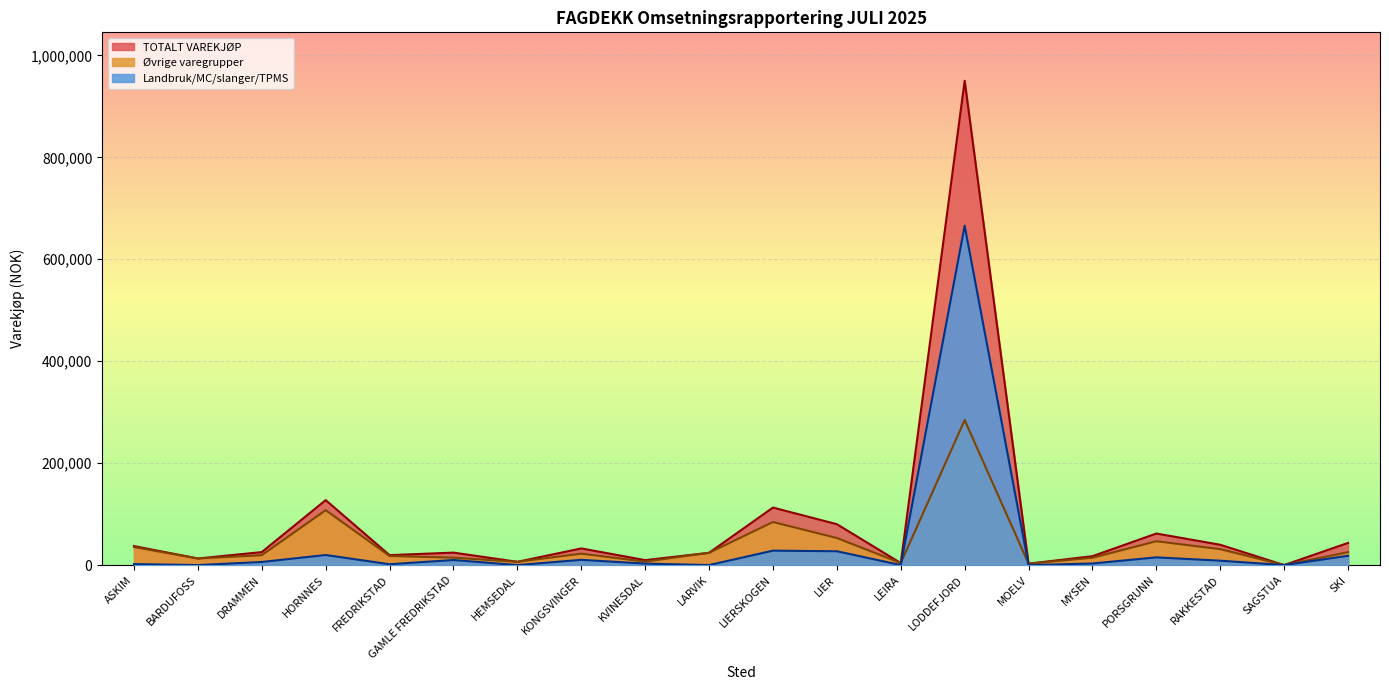

What is the value of the Øvrige varegrupper point at the 6th from the left?

14502.5